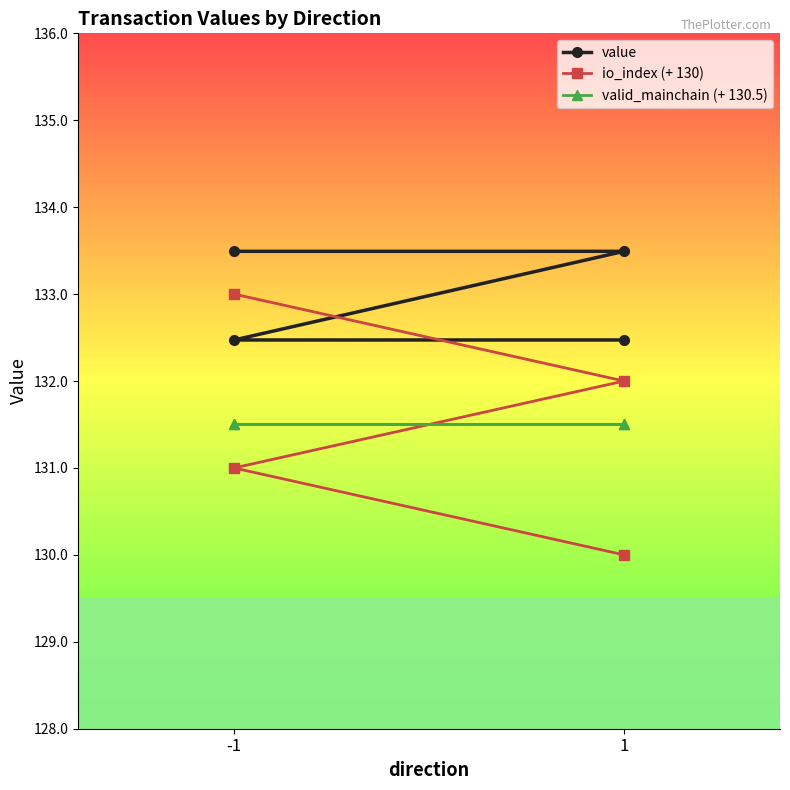

True or false: valid_mainchain (+ 130.5) has a value of 42.0 at -1.

False